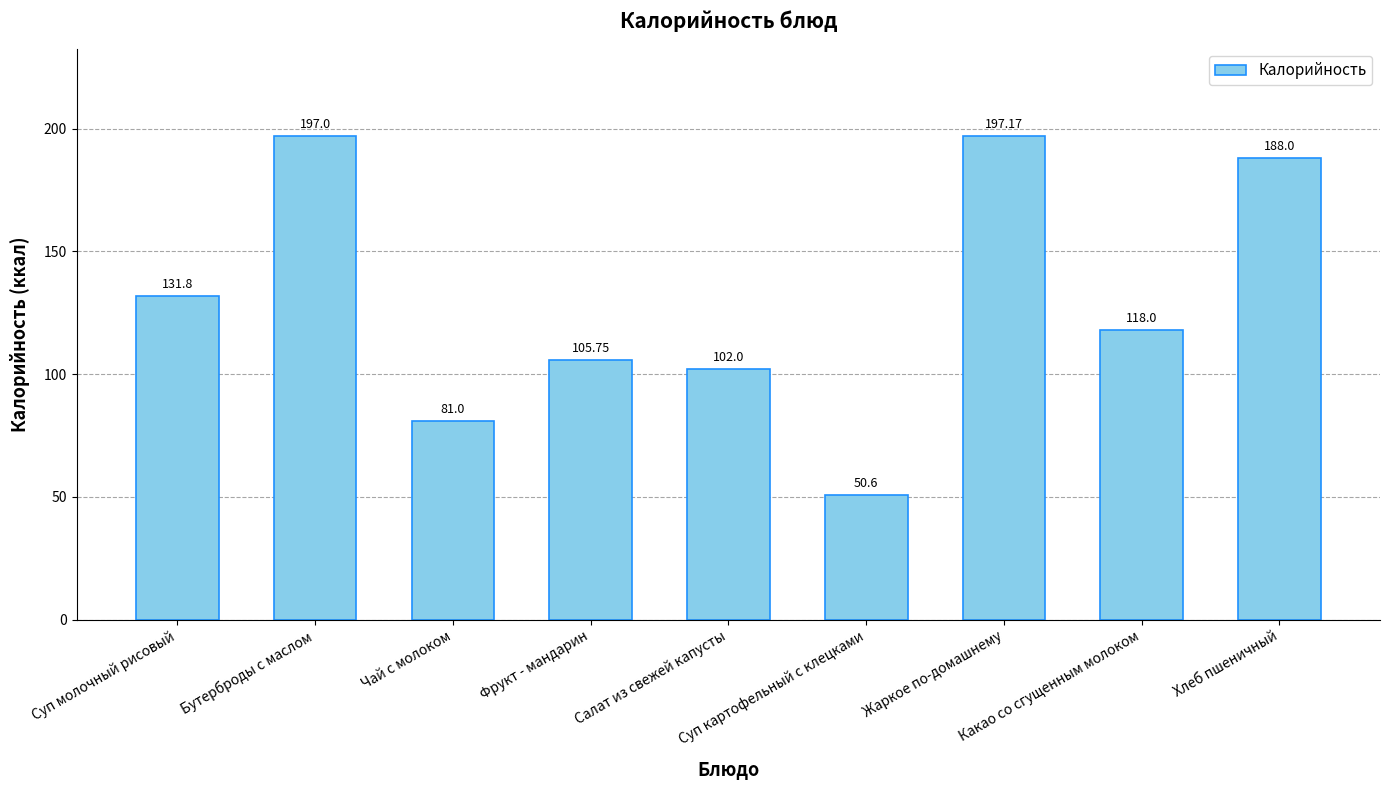

Rank the categories by value from lowest to highest.

Суп картофельный с клецками, Чай с молоком, Салат из свежей капусты, Фрукт - мандарин, Какао со сгущенным молоком, Суп молочный рисовый, Хлеб пшеничный, Бутерброды с маслом, Жаркое по-домашнему